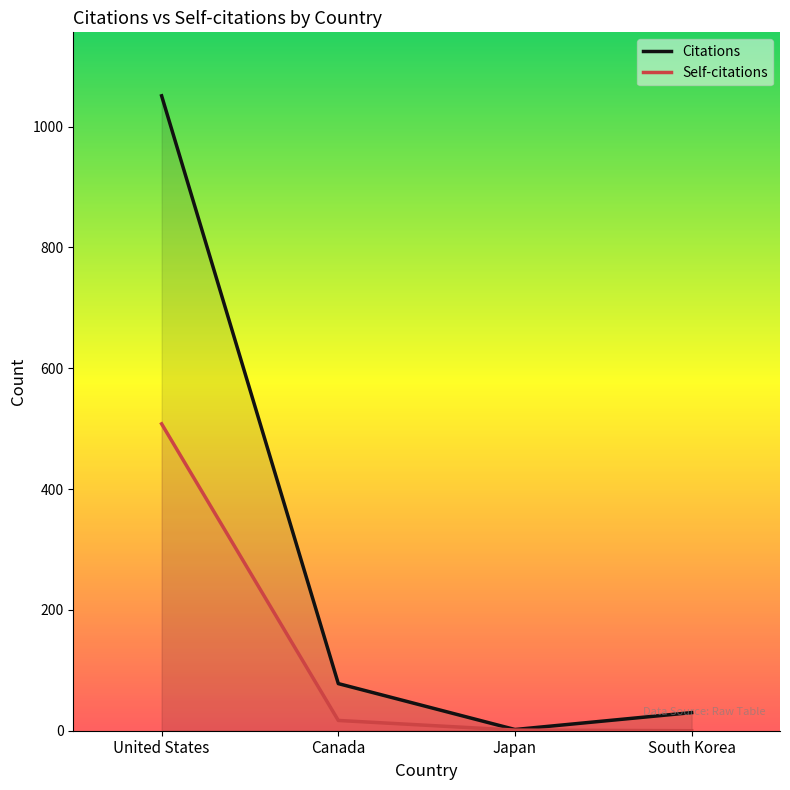

How many lines are shown in the chart?

2